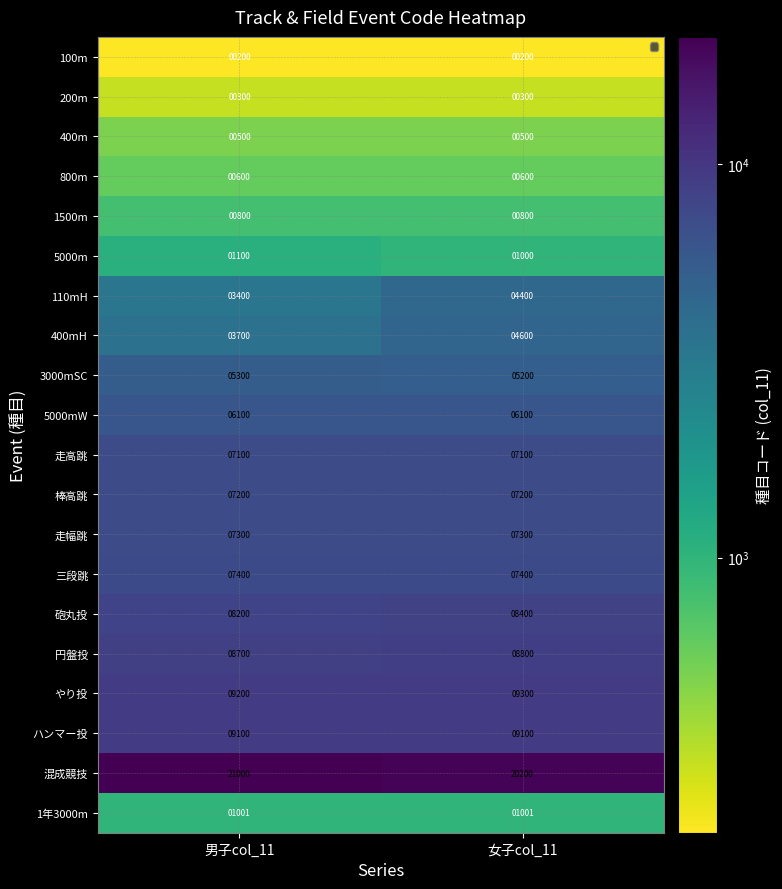

What is the difference between the maximum and minimum values in the 110mH series?

1000